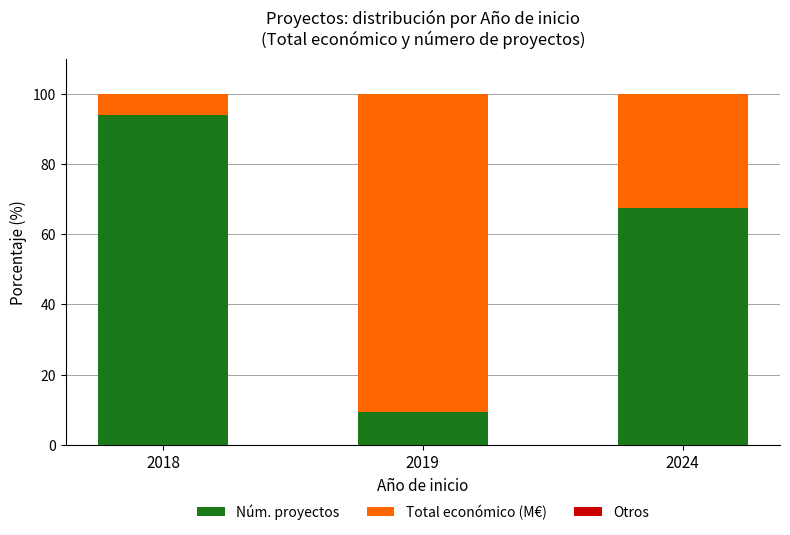

Are the bars horizontal?

No